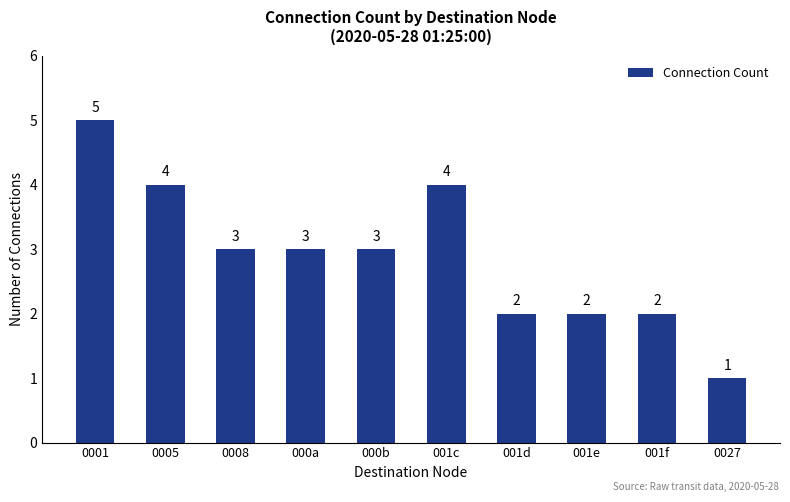

Does the chart contain any negative values?

No